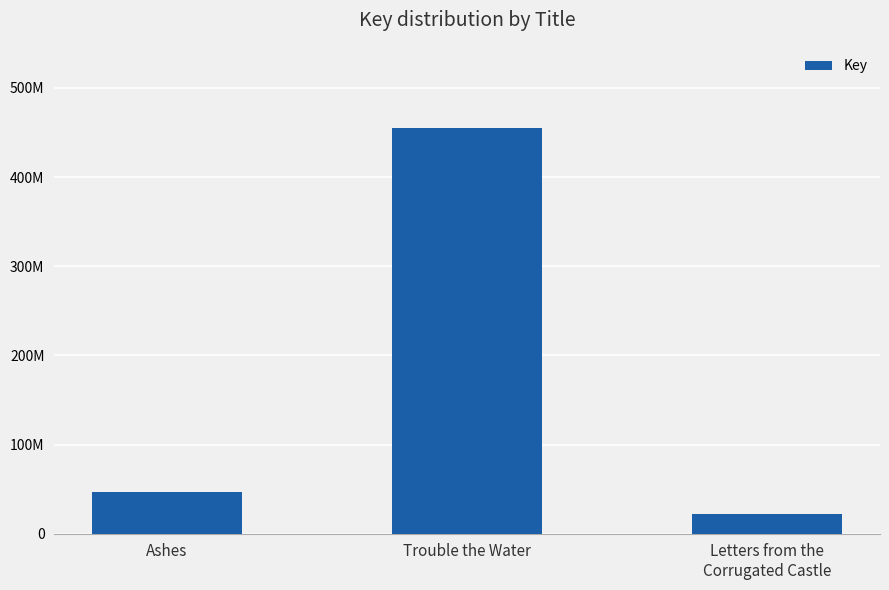

What is the greatest value displayed?

455126116